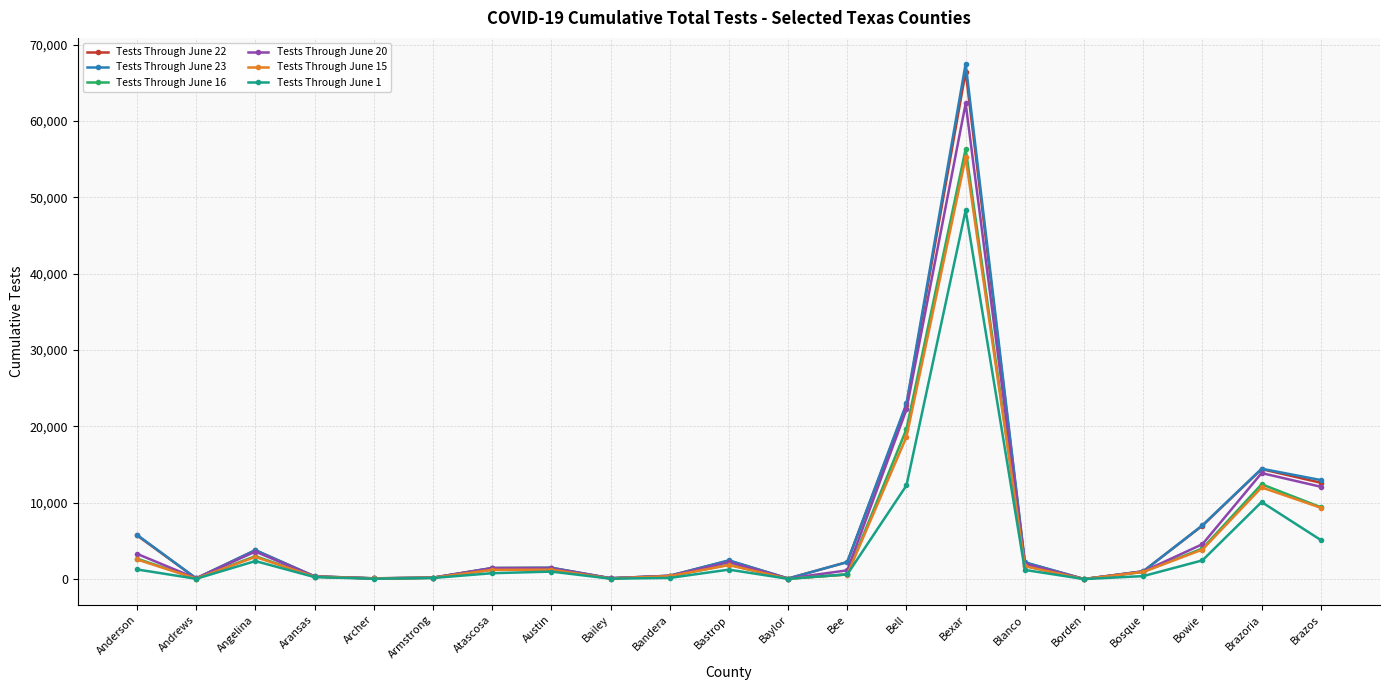

What is the total value across all series at Bell?

118561